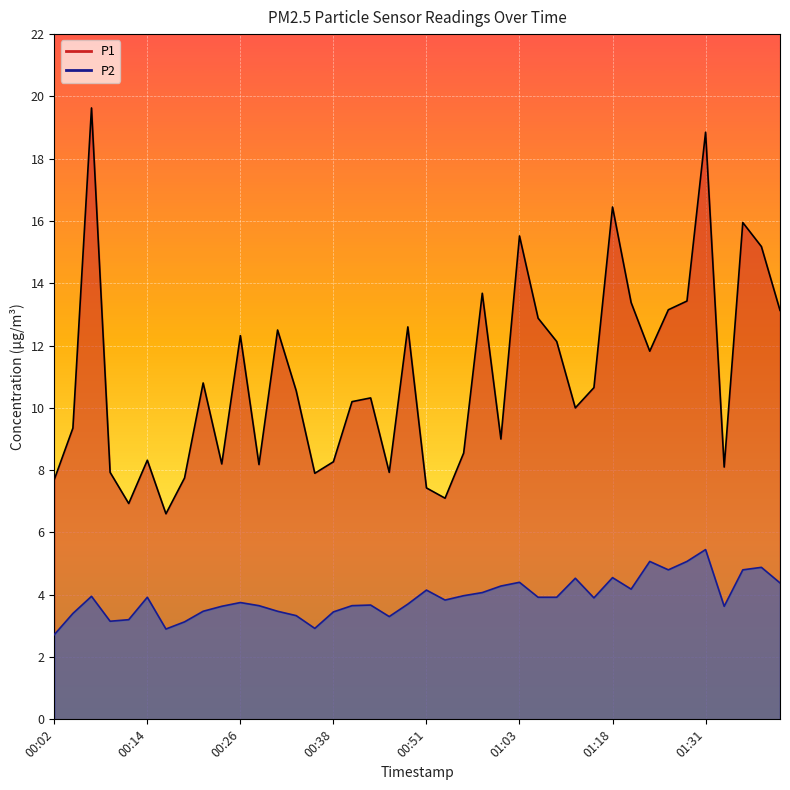

What is the value of the P2 point at the 20th from the left?

3.7